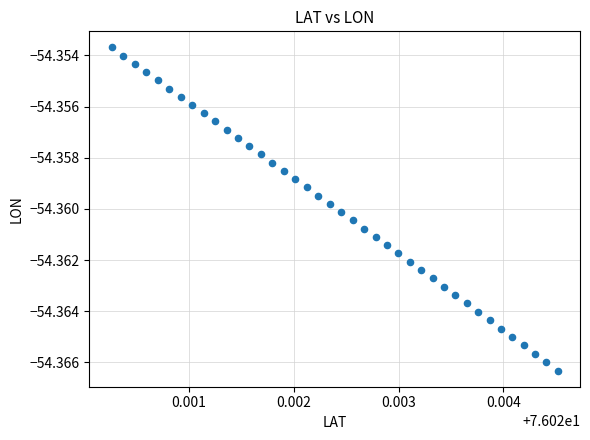

Count the number of points in this scatter plot.

40